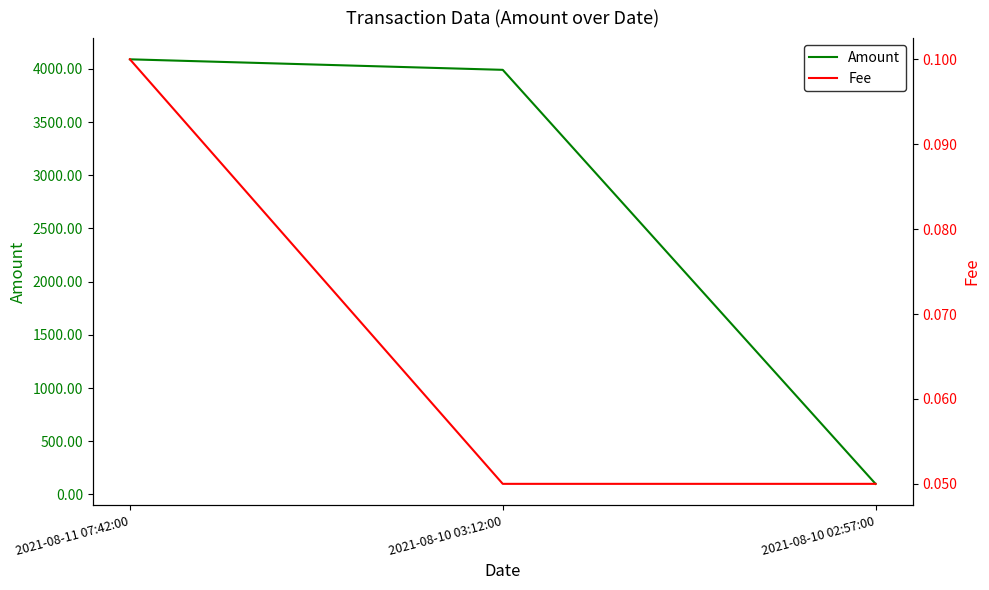

At how many categories does at least one series exceed 607?

2